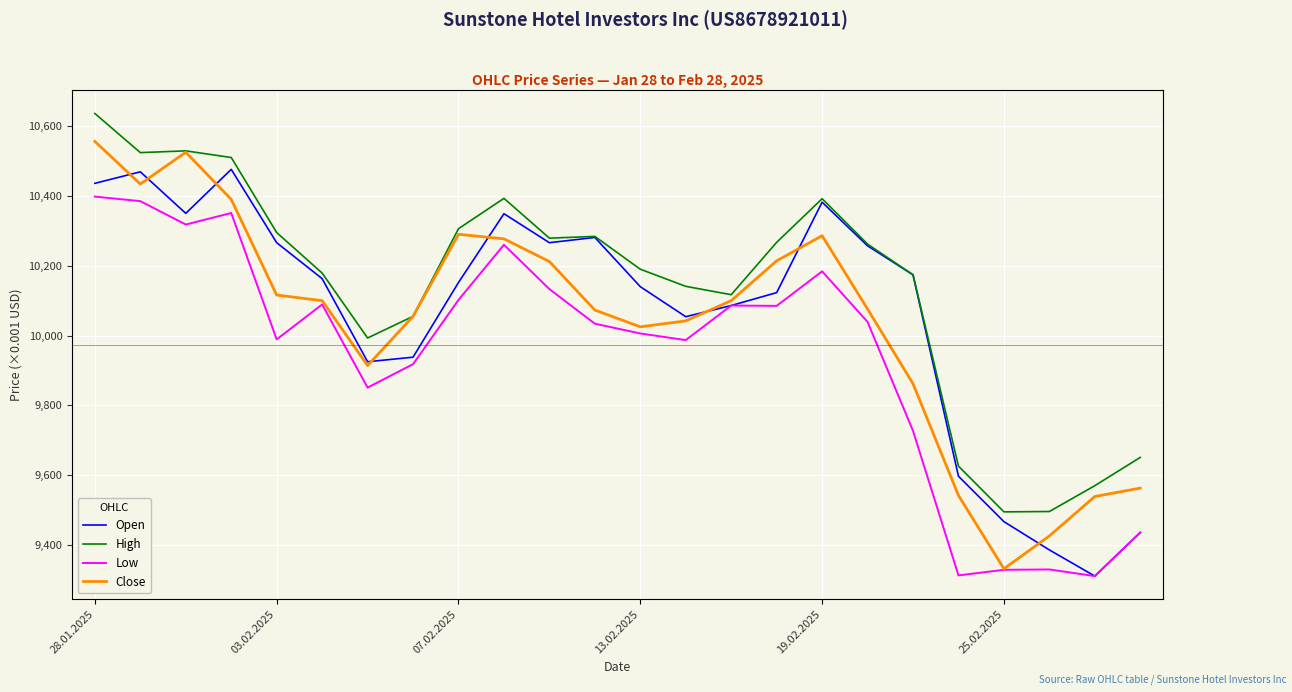

Rank the series by their maximum value, from lowest to highest.

Low, Open, Close, High